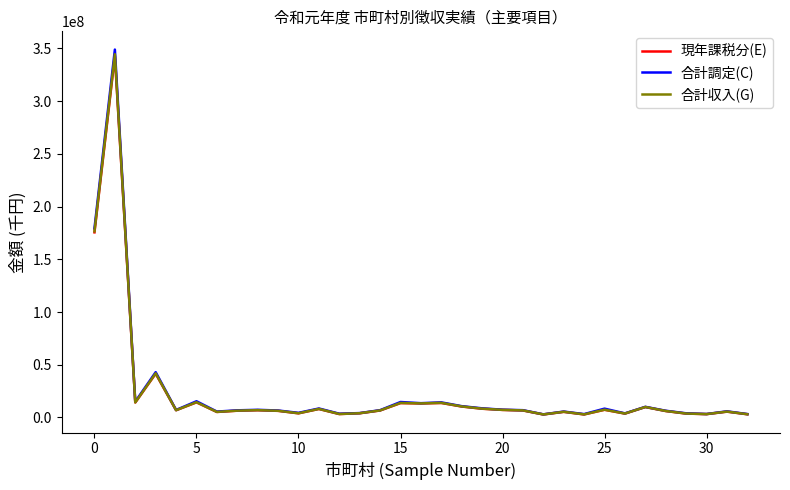

What are all the series names shown in the legend?

現年課税分(E), 合計調定(C), 合計収入(G)